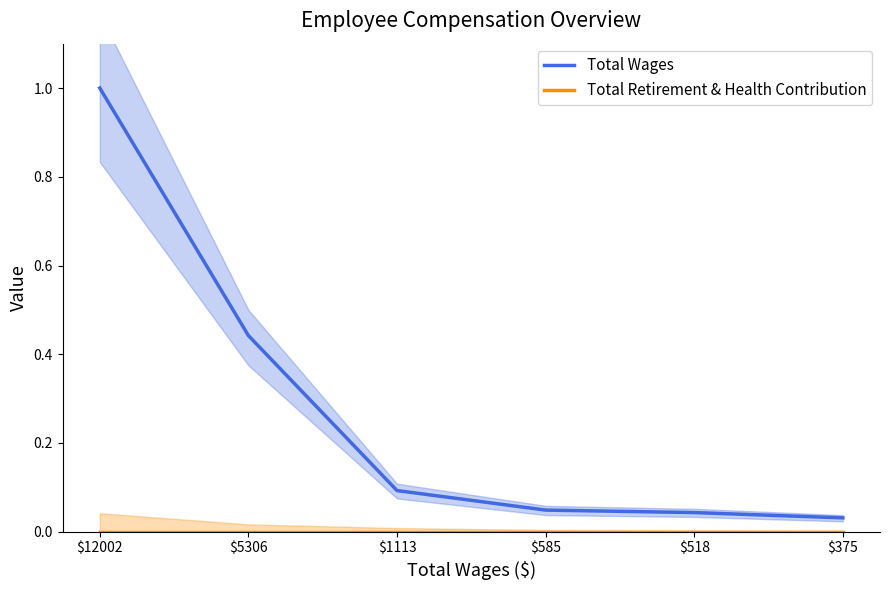

Where is Total Retirement & Health Contribution nearest to the value 0?

$12002